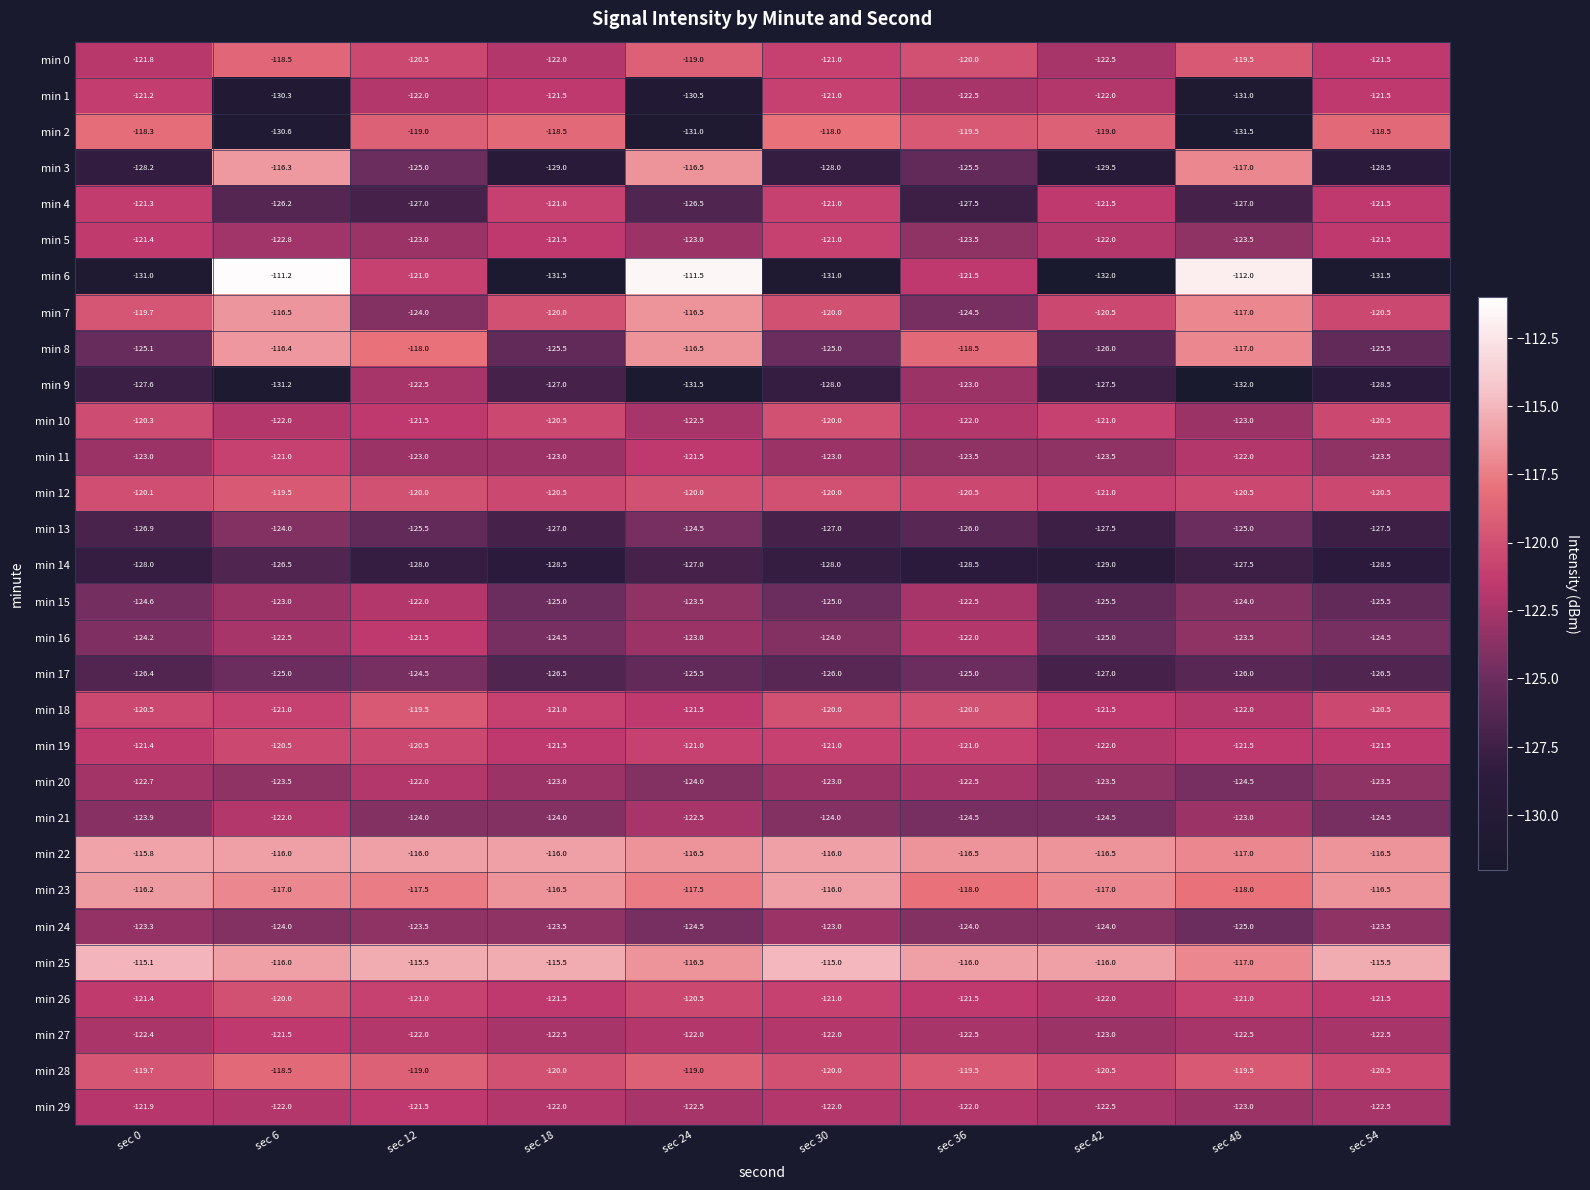

At which label does min 0 first exceed -120?

sec 6